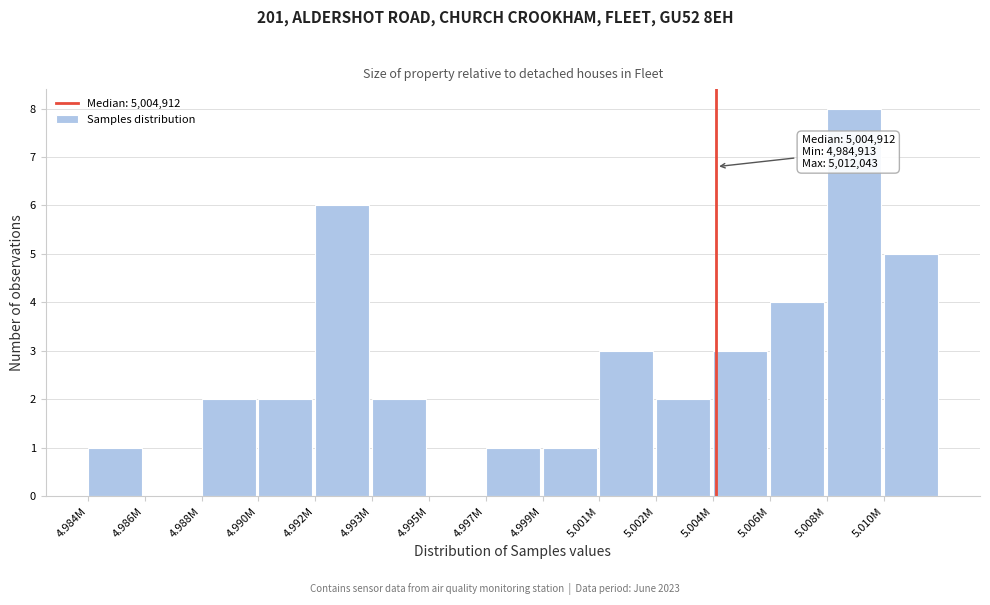

Is it true that the value at 4.995M is -4?

False